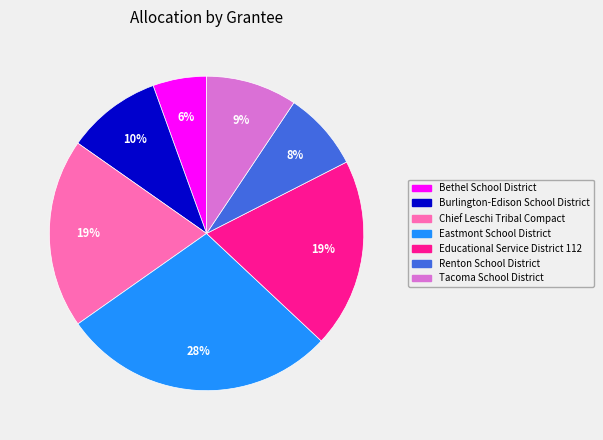

Approximately how many times larger is the value at Burlington-Edison School District compared to Renton School District?

1.2